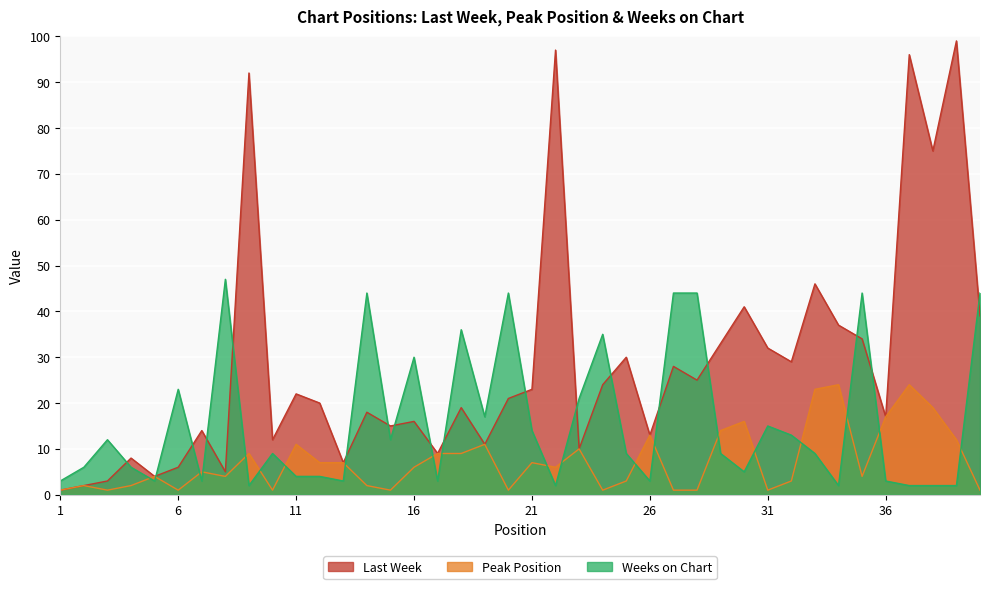

Which series has the largest total across all categories?

Last Week